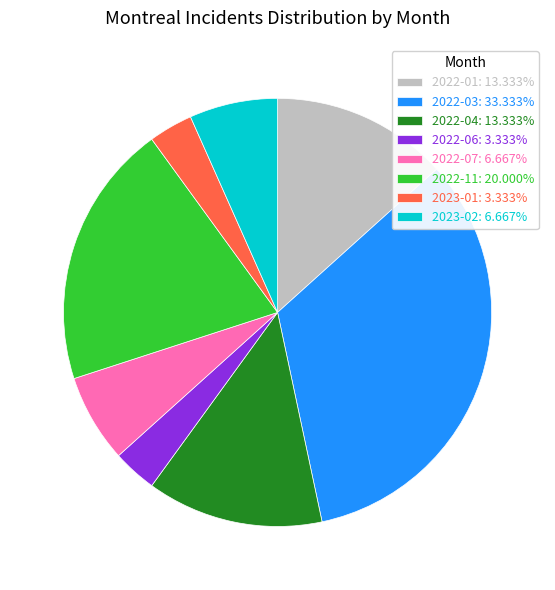

Combined, do 2022-01: 13.333% and 2022-07: 6.667% account for over 50%?

No